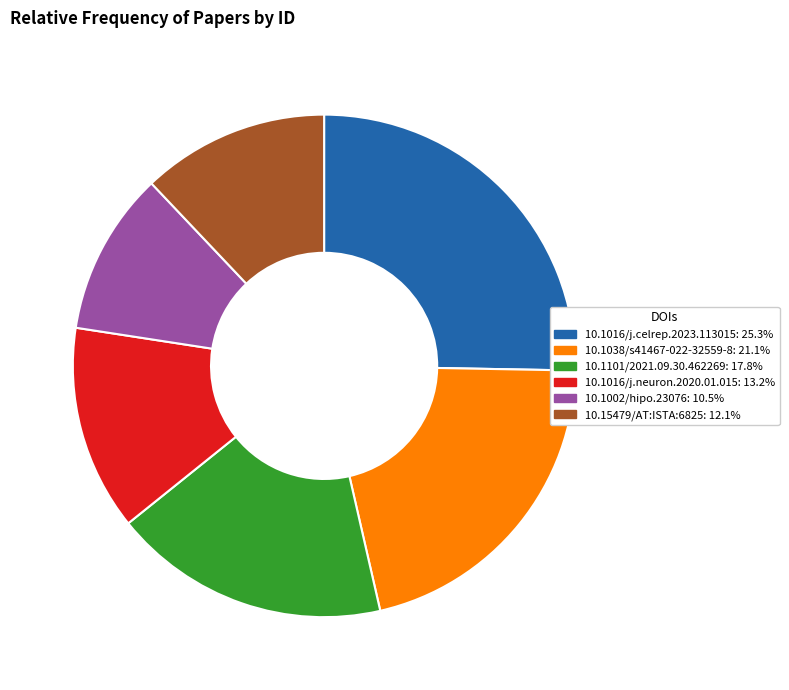

Between 10.1016/j.neuron.2020.01.015 and 10.1016/j.celrep.2023.113015, which is larger?

10.1016/j.celrep.2023.113015